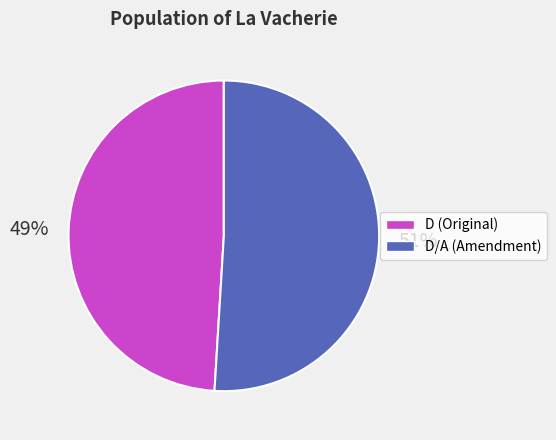

Is there a majority slice in this chart?

Yes